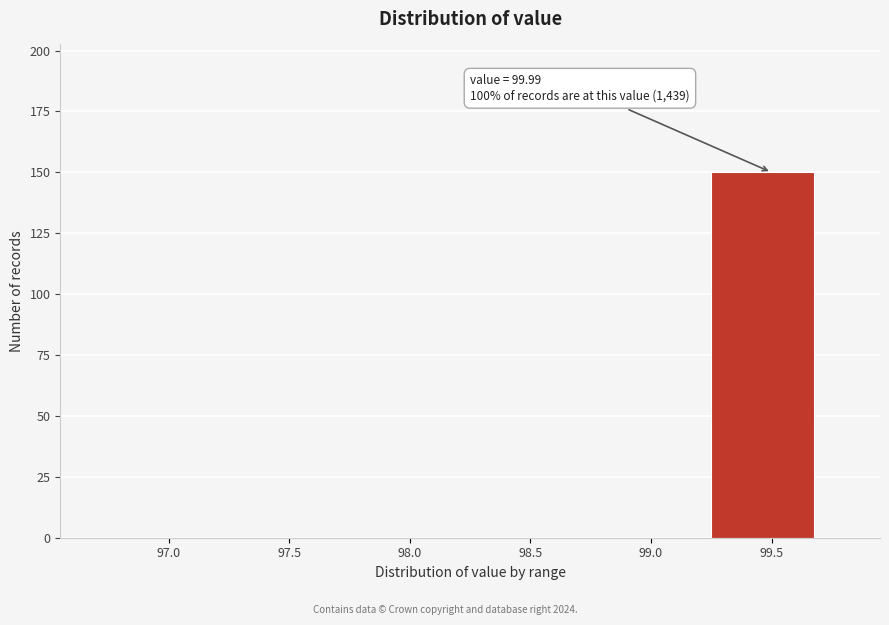

Reading left to right, transcribe all the data shown in this chart.

97.0=0	97.5=0	98.0=0	98.5=0	99.0=0	99.5=150